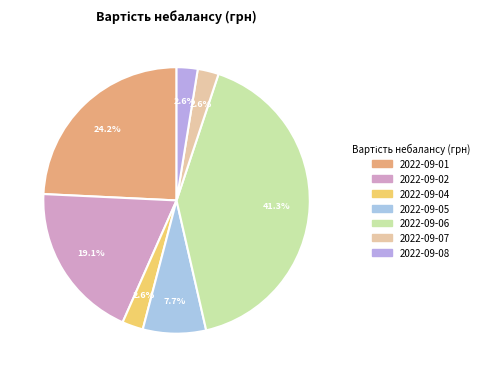

Which slice is the smallest?

2022-09-04